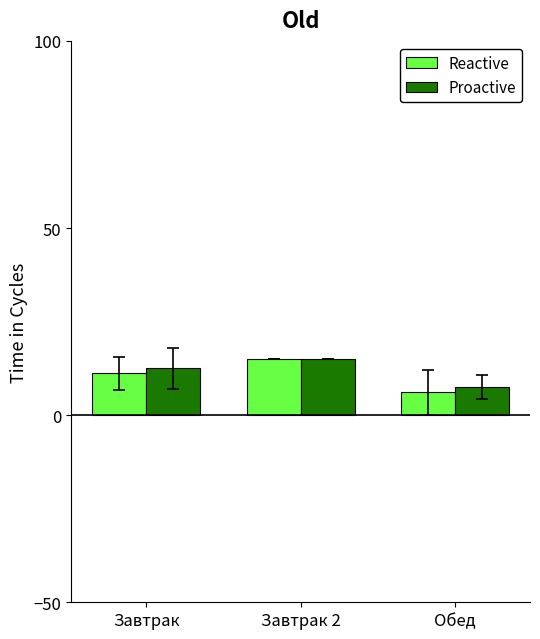

List the labels in order of Reactive value, largest first.

Завтрак 2, Завтрак, Обед